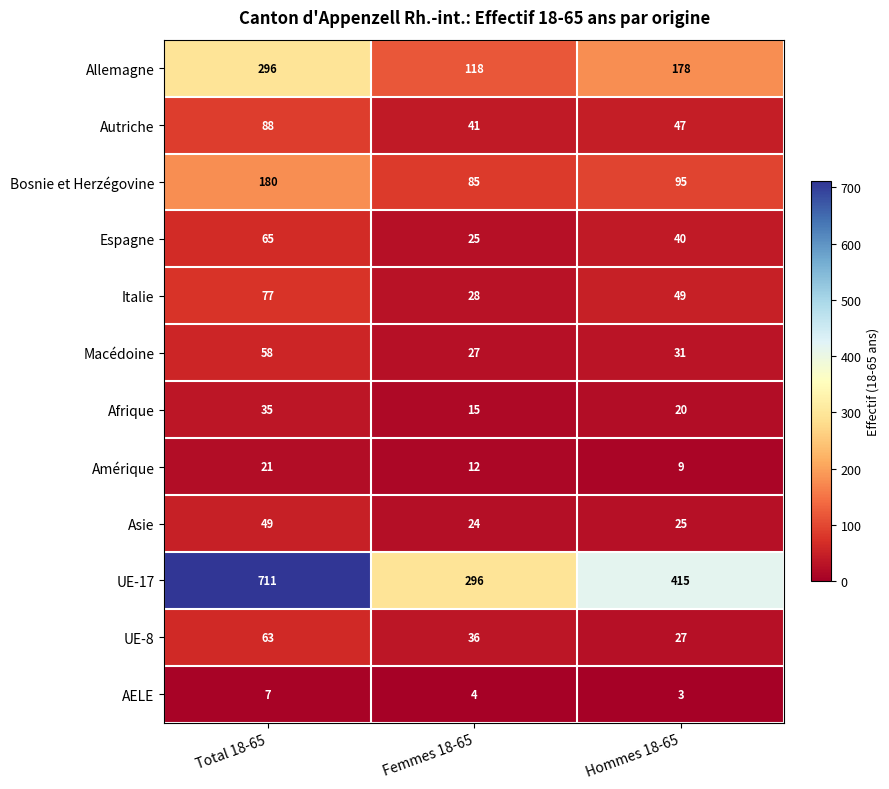

How many categories are shown in the chart?

3